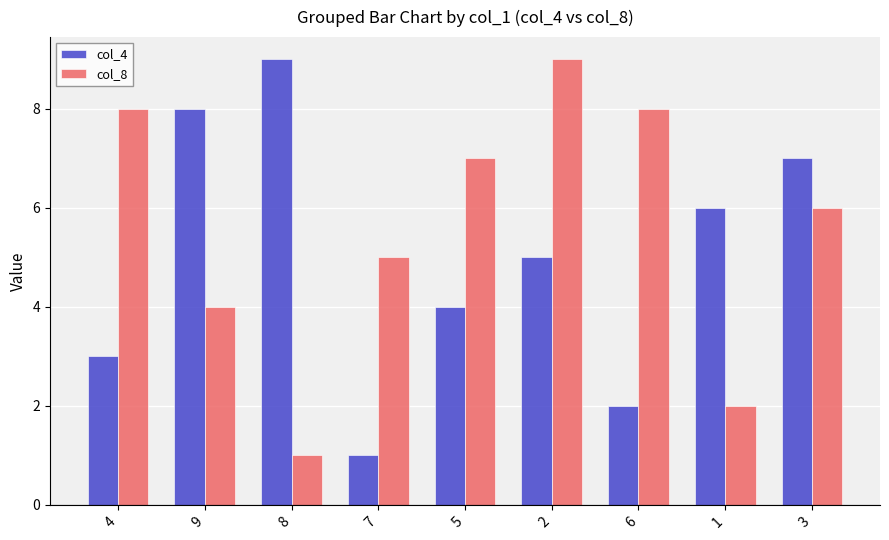

What is the label of the 3rd bar from the right?

6